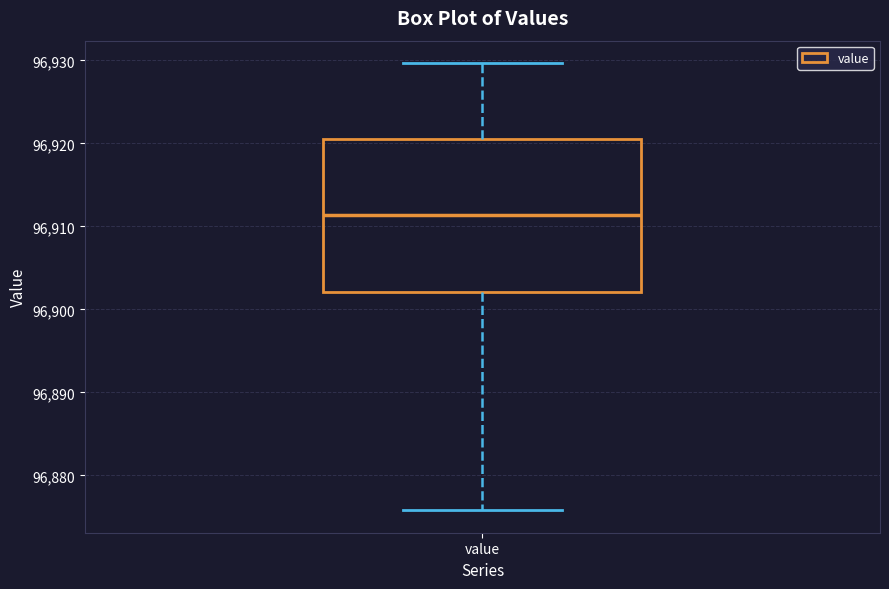

Read this box plot against the y-axis: the position of the median line, the range covered by the box, and the ends of both whiskers. The values are not printed on the chart, so give them approximately, as read against the axis.

median 96911, box 96902 to 96921, whiskers 96876 to 96930